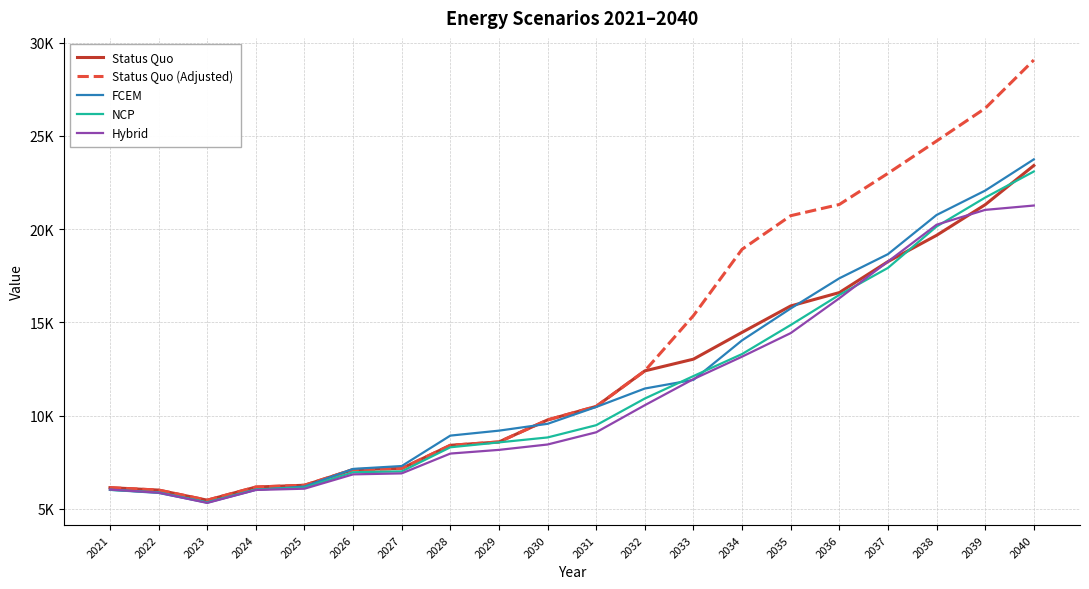

Where is the first local minimum for NCP?

2023